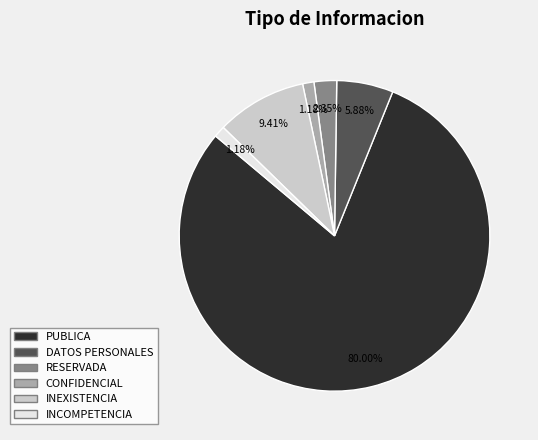

How many segments does this pie chart have?

6